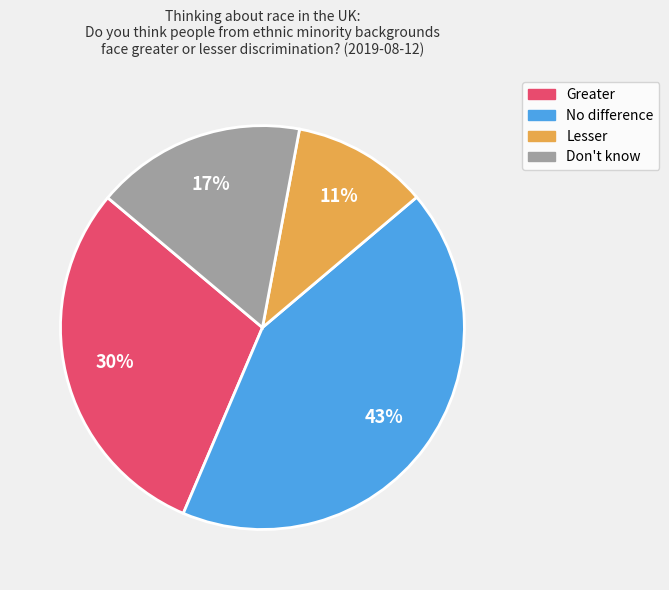

True or false: Don't know accounts for 17% of the total.

True